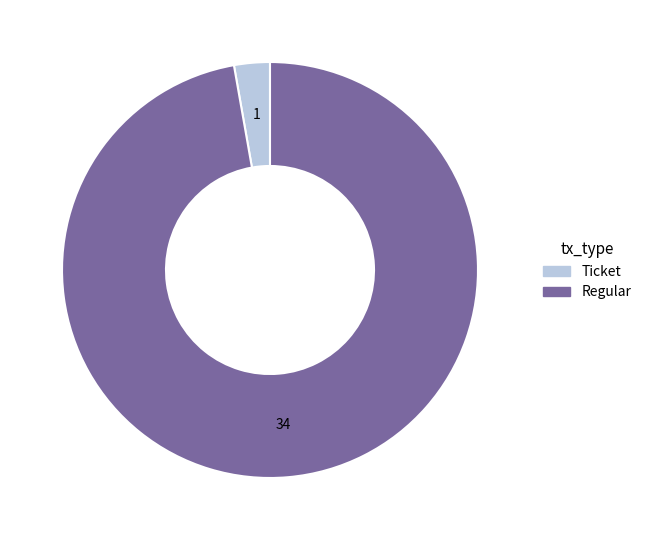

How many segments does this pie chart have?

2